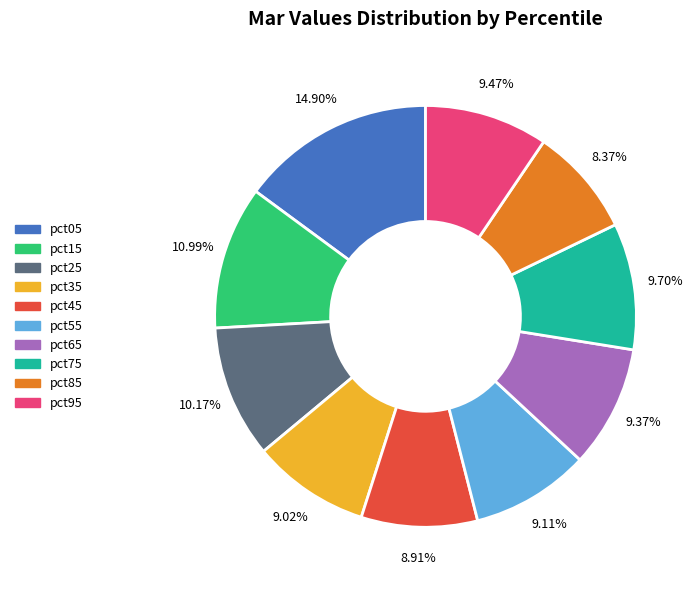

Which has a higher value, pct15 or pct45?

pct15